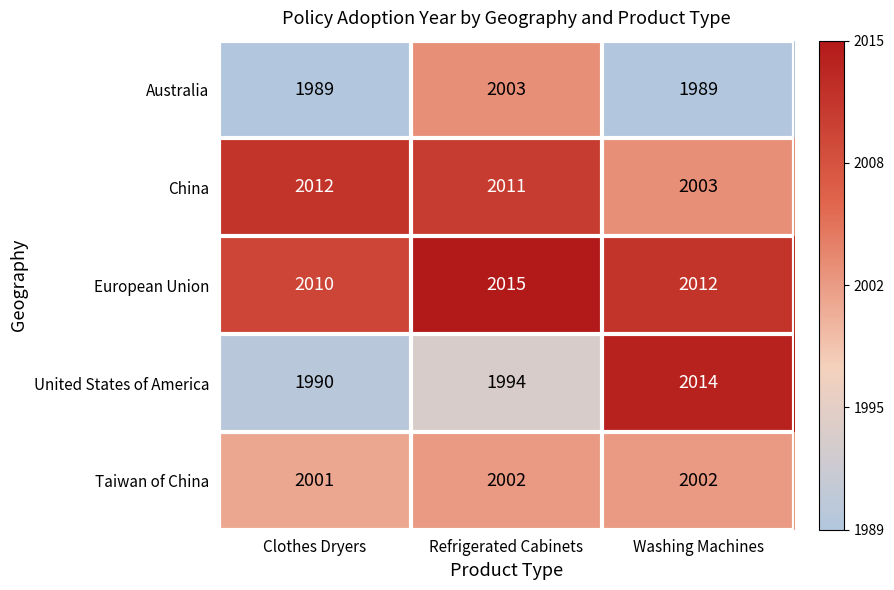

Reading left to right, list all the values displayed in this chart.

Australia: 1989	2003	1989
China: 2012	2011	2003
European Union: 2010	2015	2012
United States of America: 1990	1994	2014
Taiwan of China: 2001	2002	2002